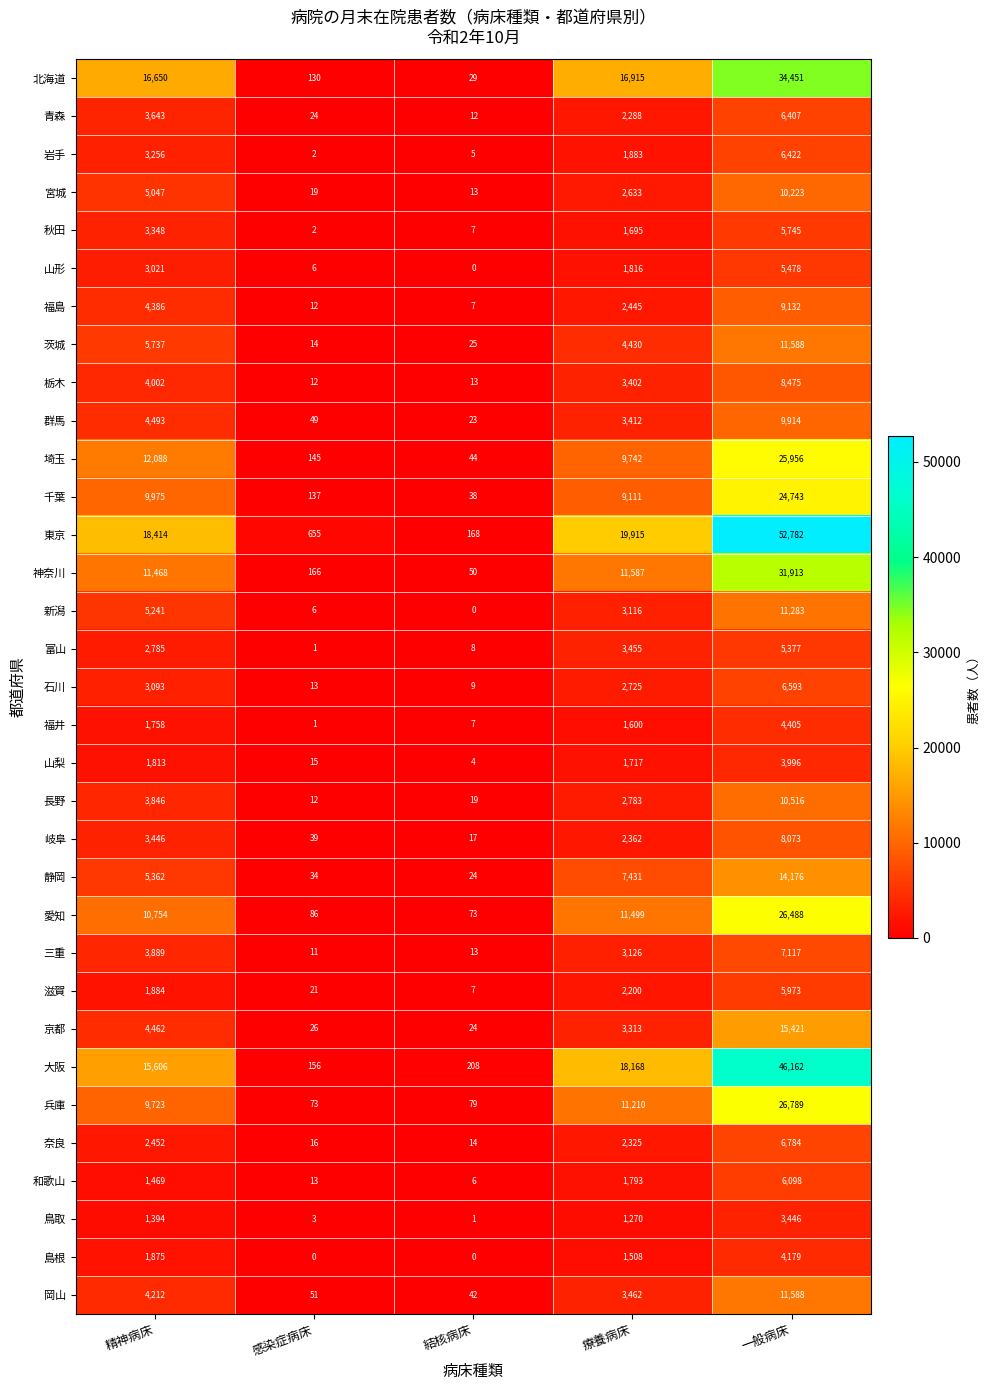

At which label is 秋田 closest to 2873?

精神病床